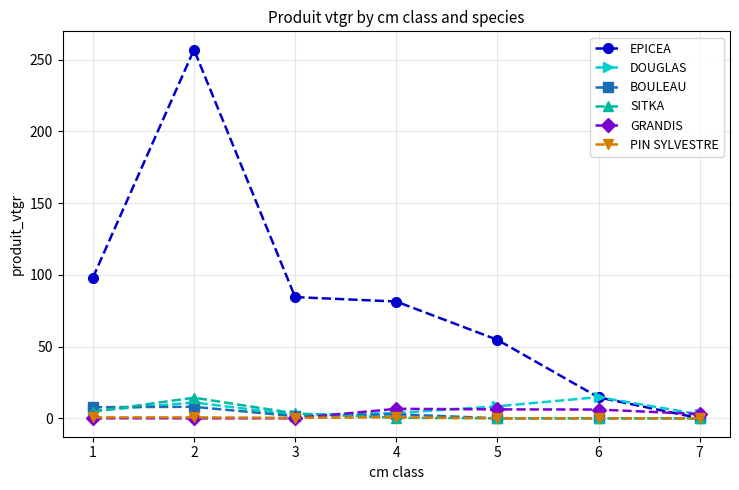

At which category is the sum across all series the highest?

2